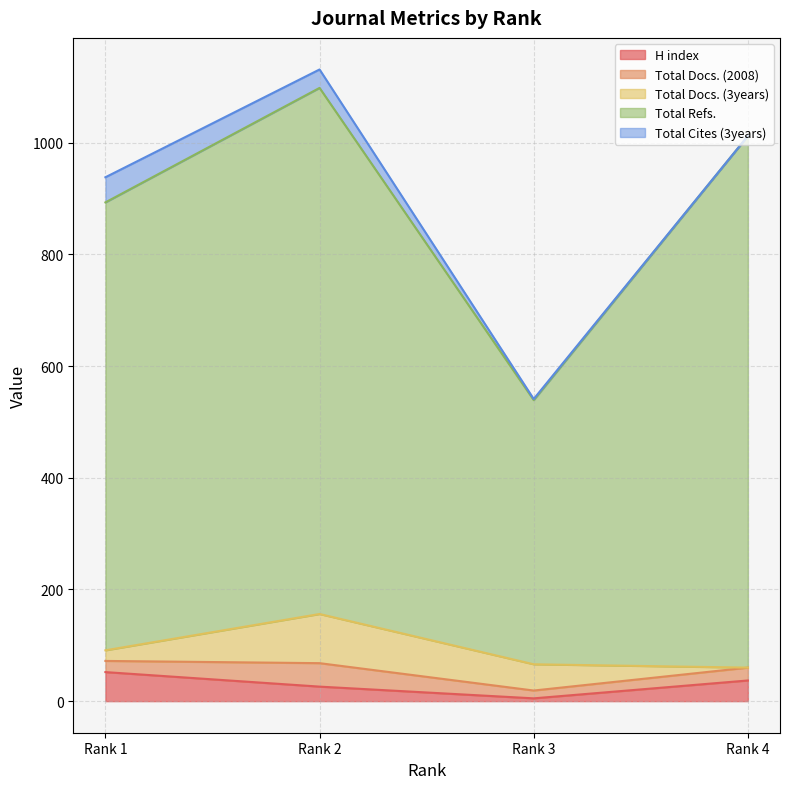

Reading right to left, what are all the values shown in this chart?

H index: 4=37	3=5	2=26	1=52
Total Docs. (2008): 4=23	3=14	2=42	1=20
Total Docs. (3years): 4=0	3=47	2=88	1=19
Total Refs.: 4=952	3=473	2=942	1=802
Total Cites (3years): 4=0	3=2	2=33	1=45